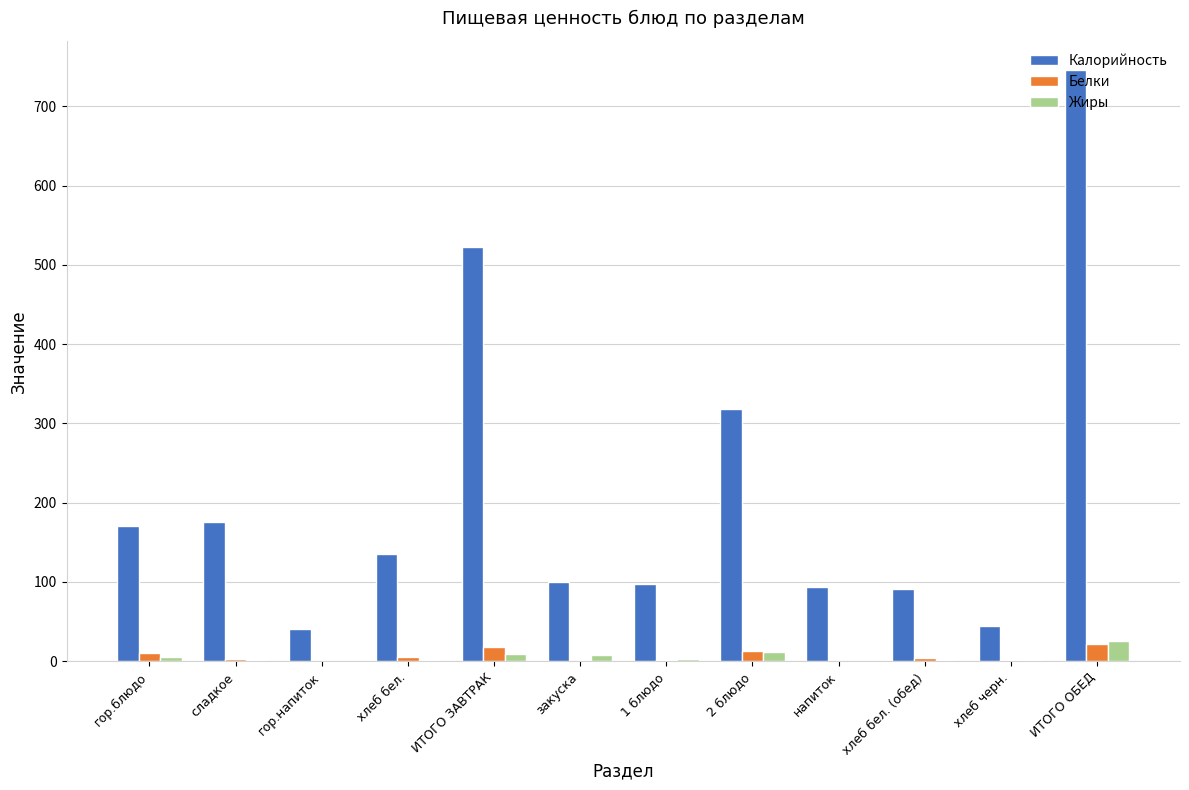

Is the value of Жиры at хлеб черн. greater than the value of Белки at ИТОГО ОБЕД?

No